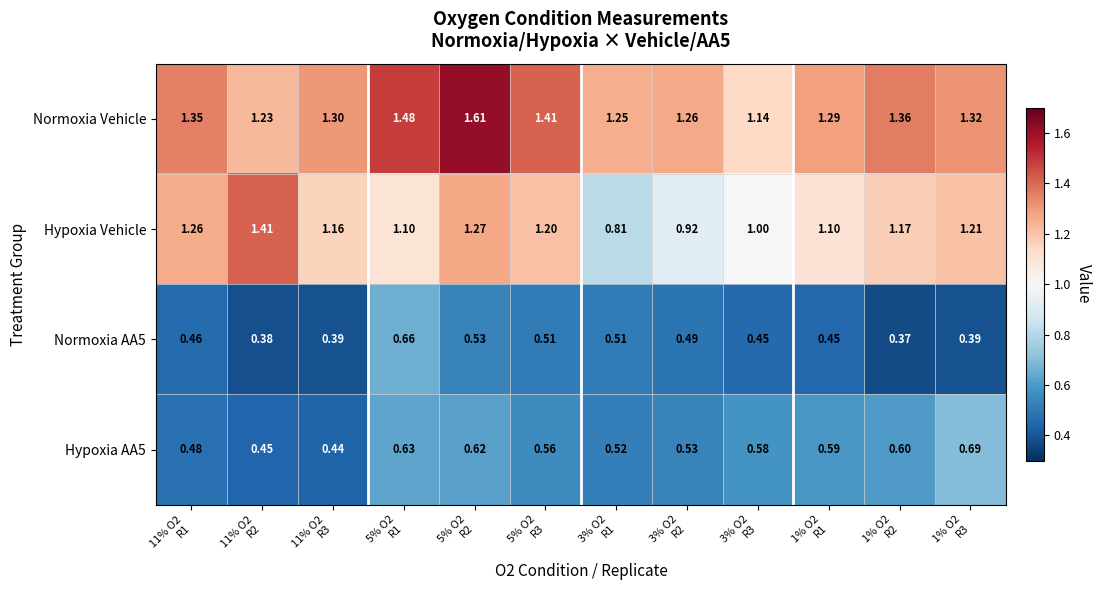

Which series has the largest range (max minus min)?

Hypoxia Vehicle